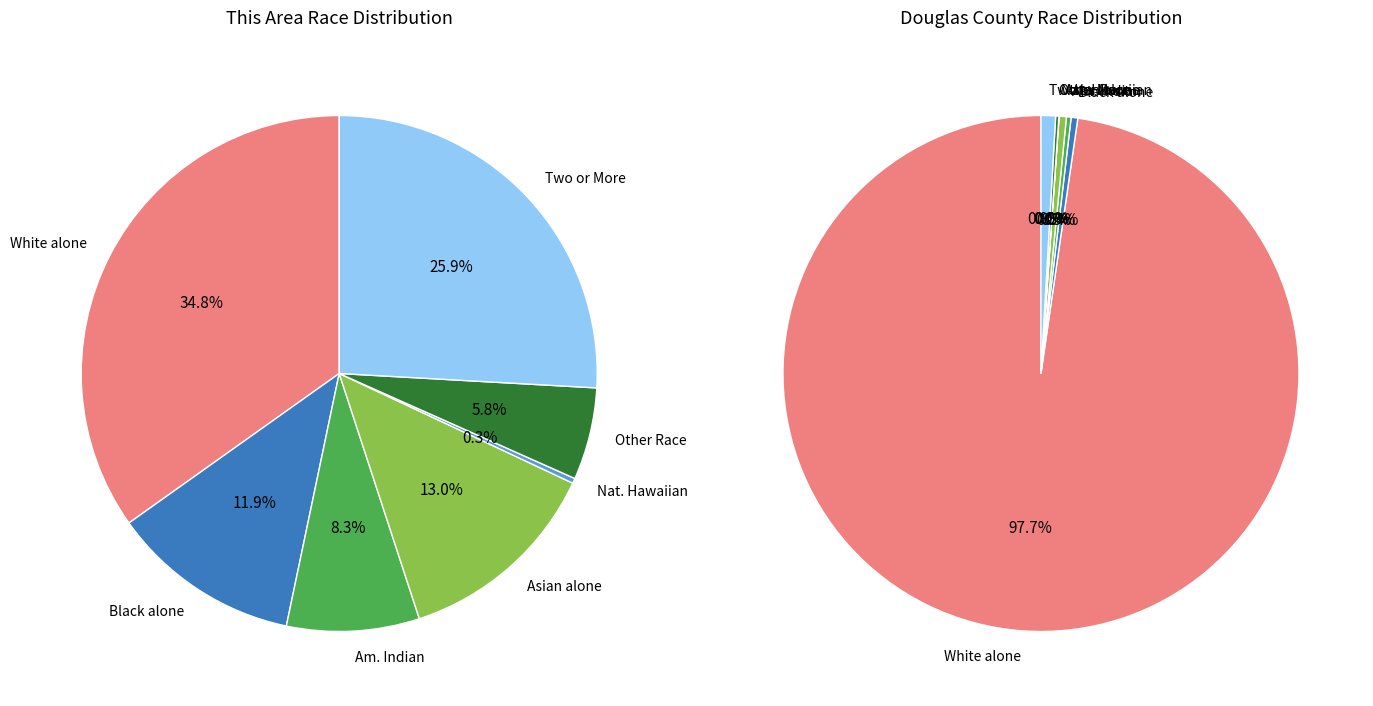

To the nearest percent, what is the difference between the largest and smallest slice percentages?

35%